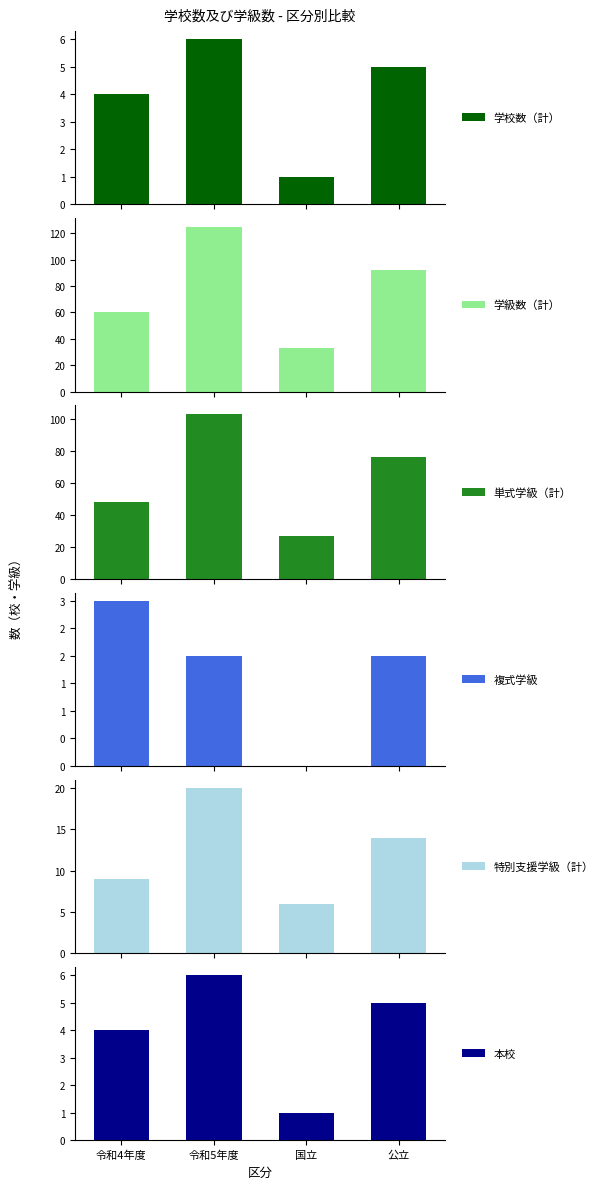

How many values in the 特別支援学級（計） series are below 14?

2